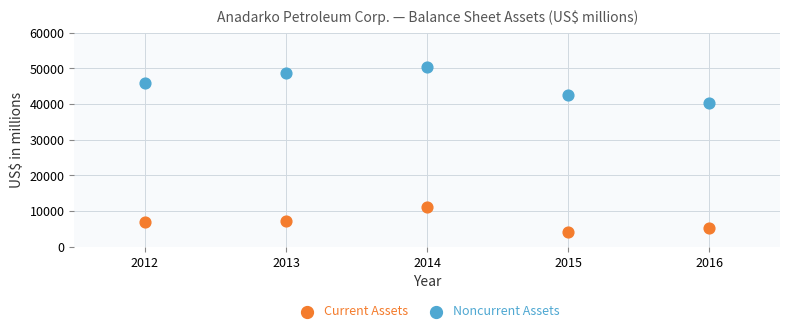

Which series contains the lowest Y value?

Current Assets